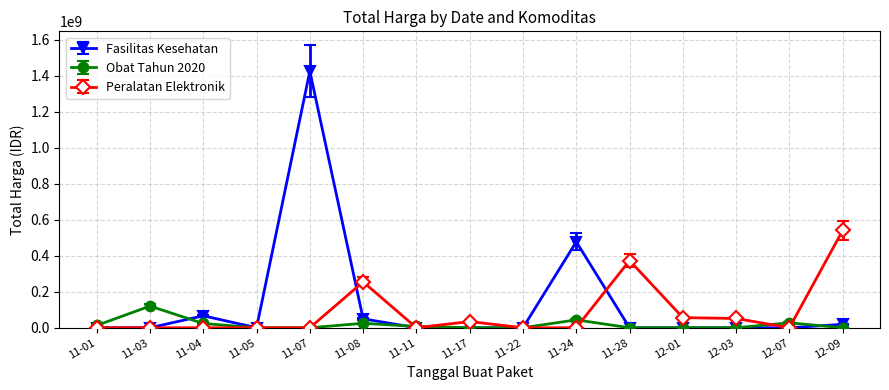

What are all the series names shown in the legend?

Fasilitas Kesehatan, Obat Tahun 2020, Peralatan Elektronik